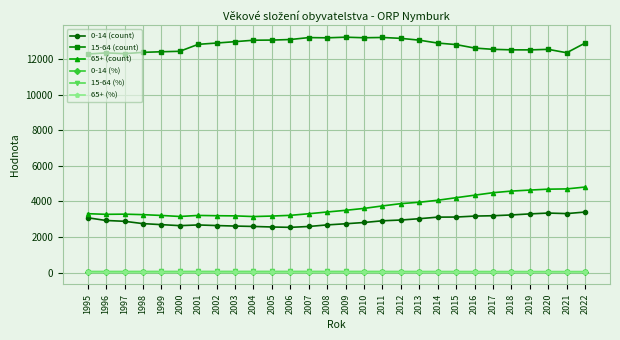

At how many categories does at least one series exceed 980?

28